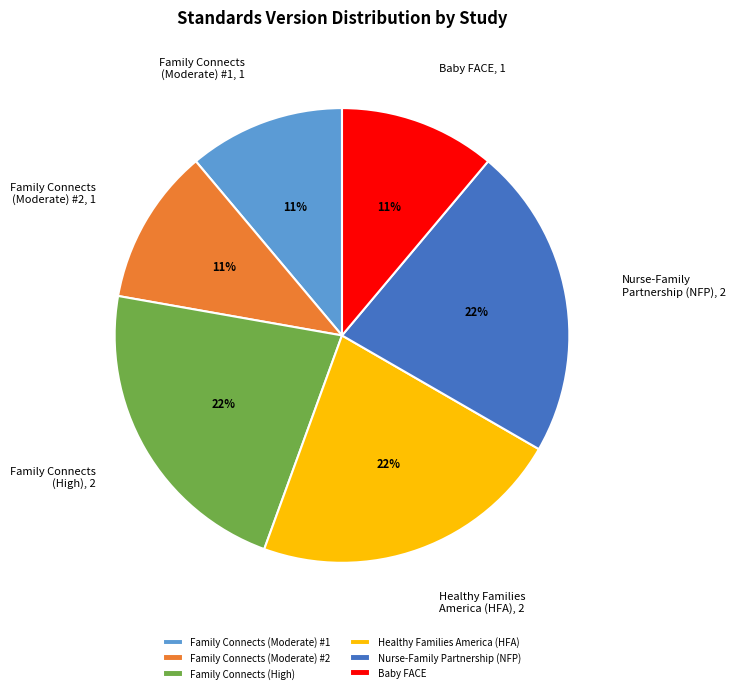

What percentage is the Family Connects (High) slice, to the nearest percent?

22%